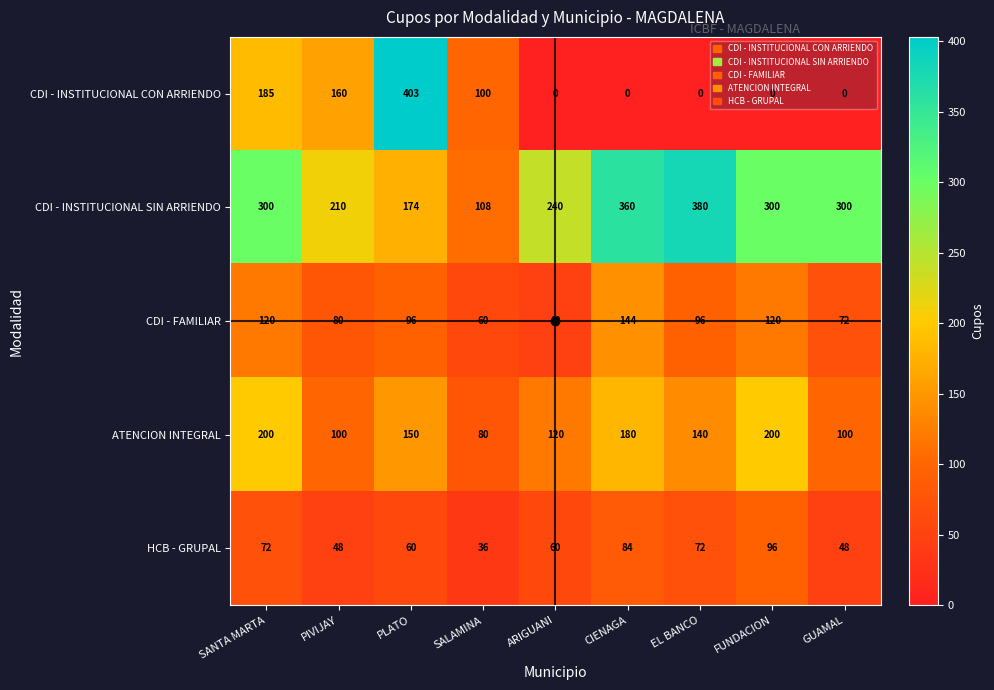

Between ARIGUANI and GUAMAL, which series saw the biggest shift?

CDI - INSTITUCIONAL SIN ARRIENDO